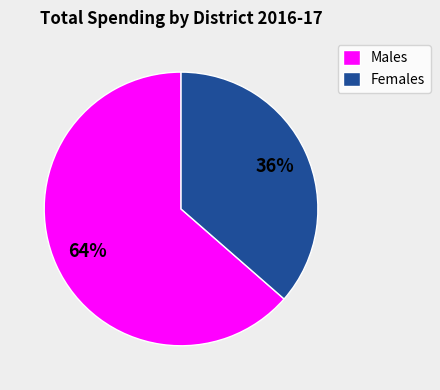

Which category has the biggest portion of the pie?

Males